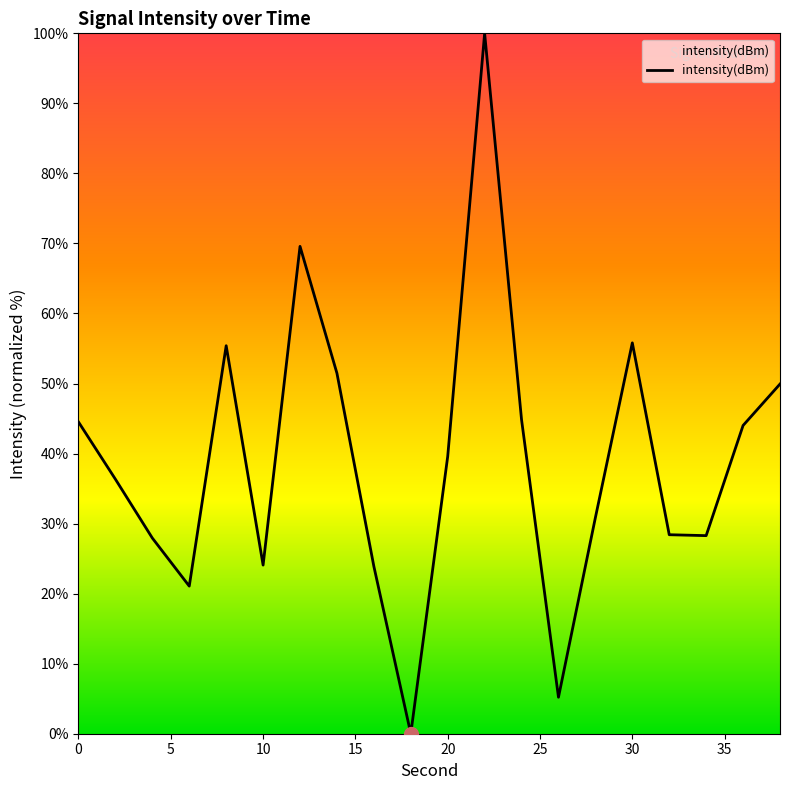

What is the average value?

39.1